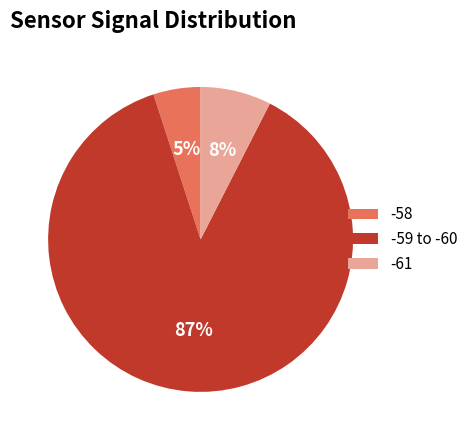

Combined, do -59 to -60 and -58 account for over 50%?

Yes